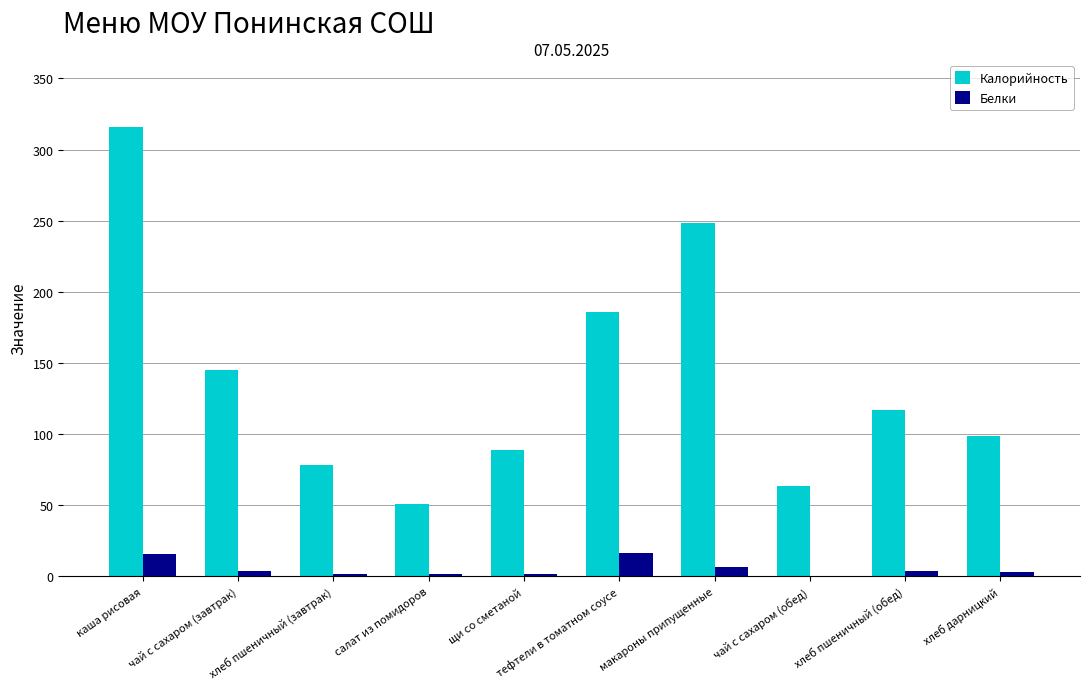

At which category is the sum across all series the highest?

каша рисовая